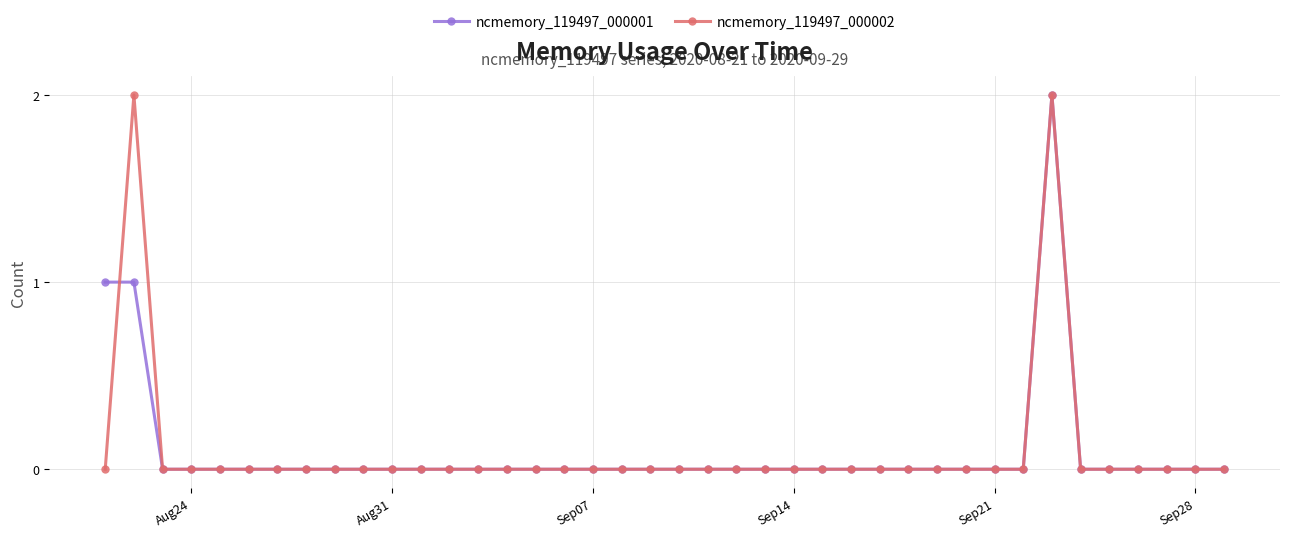

At how many categories does at least one series exceed 0?

3